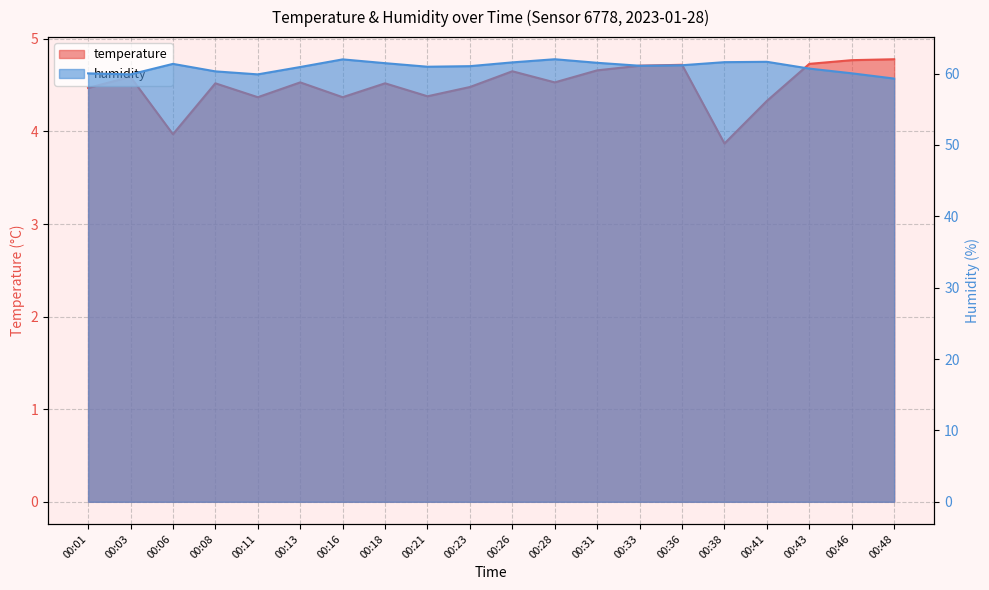

What is the sum of the temperature values at 00:26 and 00:46?

9.4